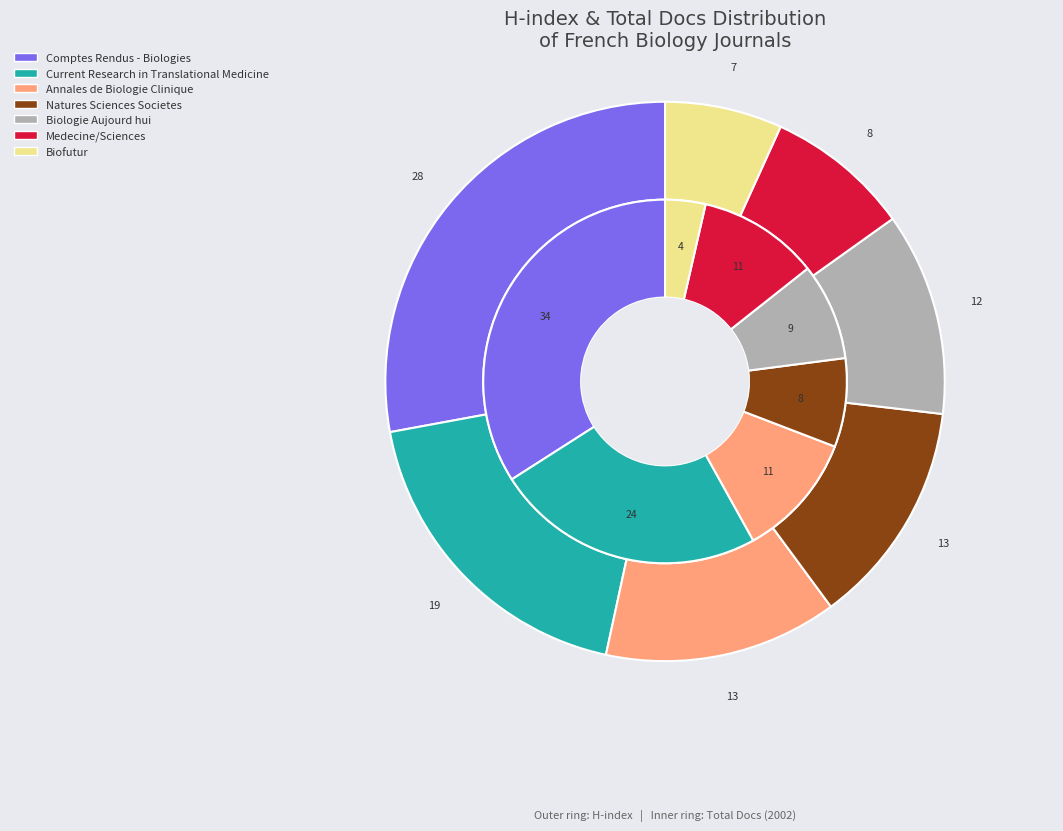

Combined, what portion of the pie is Biofutur and Annales de Biologie Clinique?

14.7%